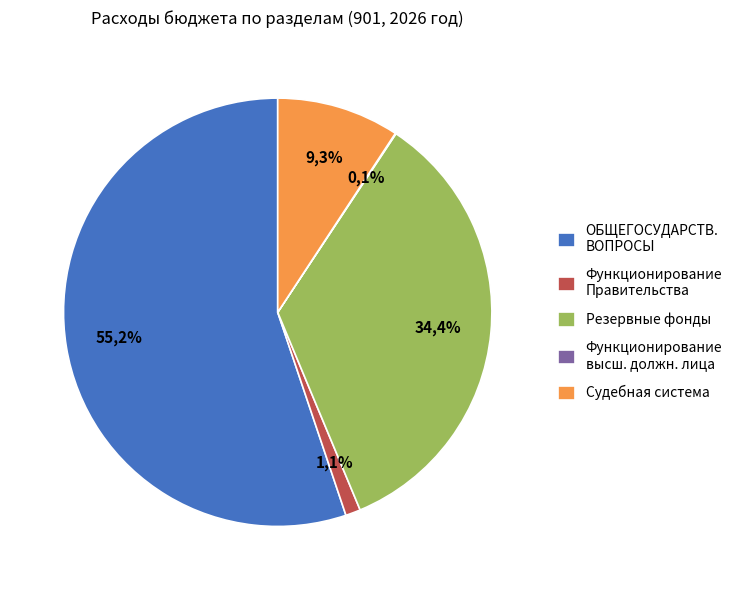

Is Резервные фонды the majority of the pie?

No